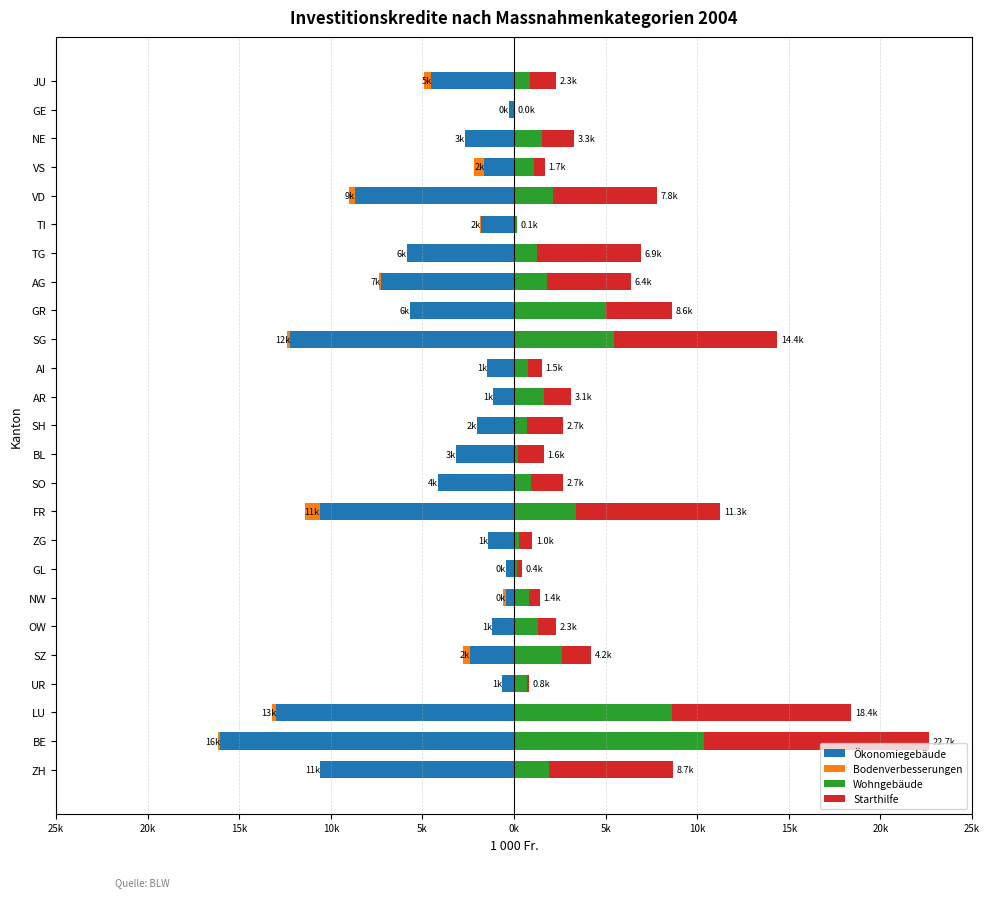

What are all the series names shown in the legend?

Ökonomiegebäude, Bodenverbesserungen, Wohngebäude, Starthilfe